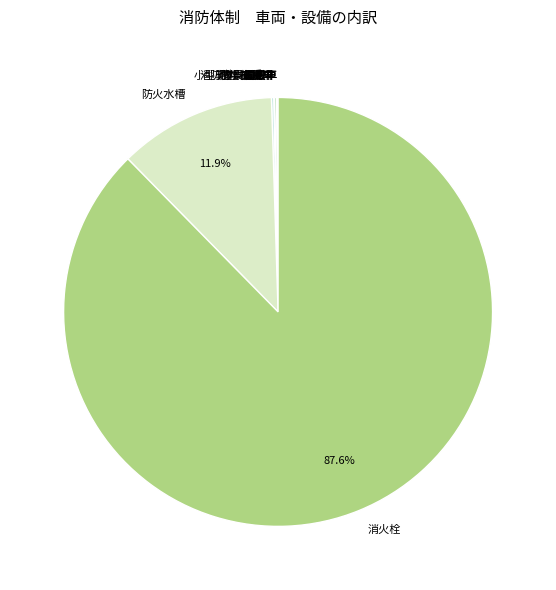

Which category accounts for the majority?

消火栓